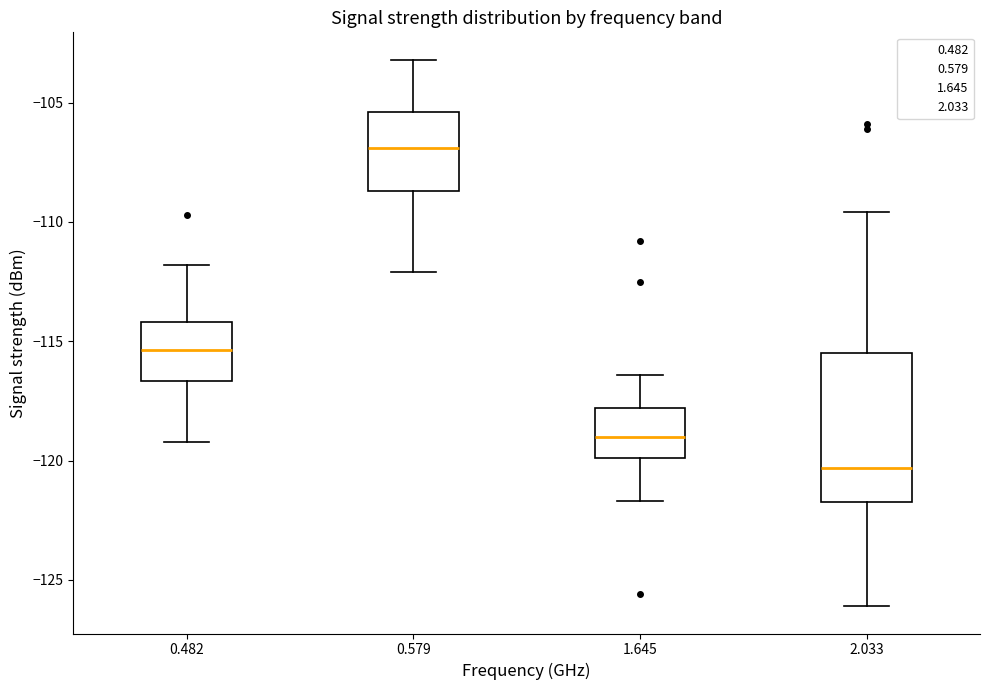

Reading left to right, transcribe this box plot: for each box, give where its median line is, the range the box spans, and where its two whiskers end, as read against the y-axis. The values are not printed on the chart, so give them approximately, as read against the axis.

0.482: median -115.5, box -116.5 to -114.0, whiskers -119.0 to -112.0
0.579: median -107.0, box -108.5 to -105.5, whiskers -112.0 to -103.0
1.645: median -119.0, box -120.0 to -118.0, whiskers -121.5 to -116.5
2.033: median -120.5, box -121.5 to -115.5, whiskers -126.0 to -109.5